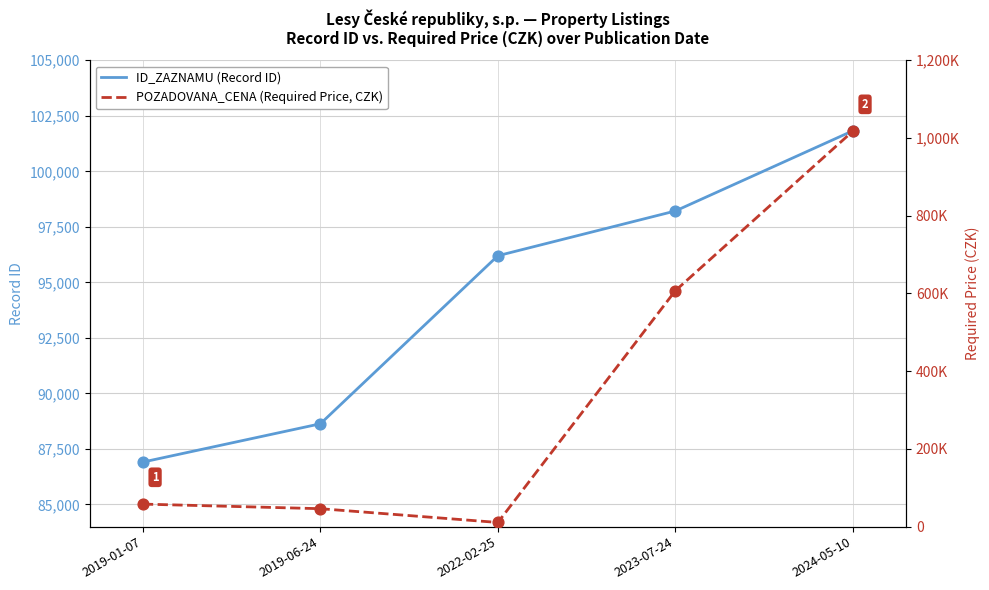

Which series has the widest spread of Y values?

POZADOVANA_CENA (Required Price, CZK)